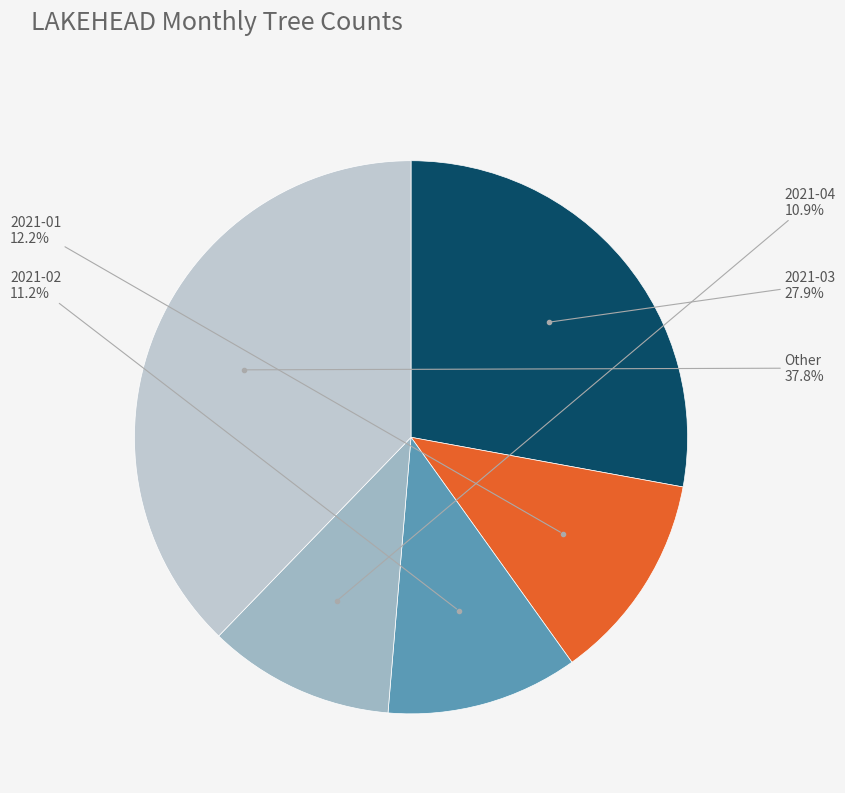

How many segments does this pie chart have?

5